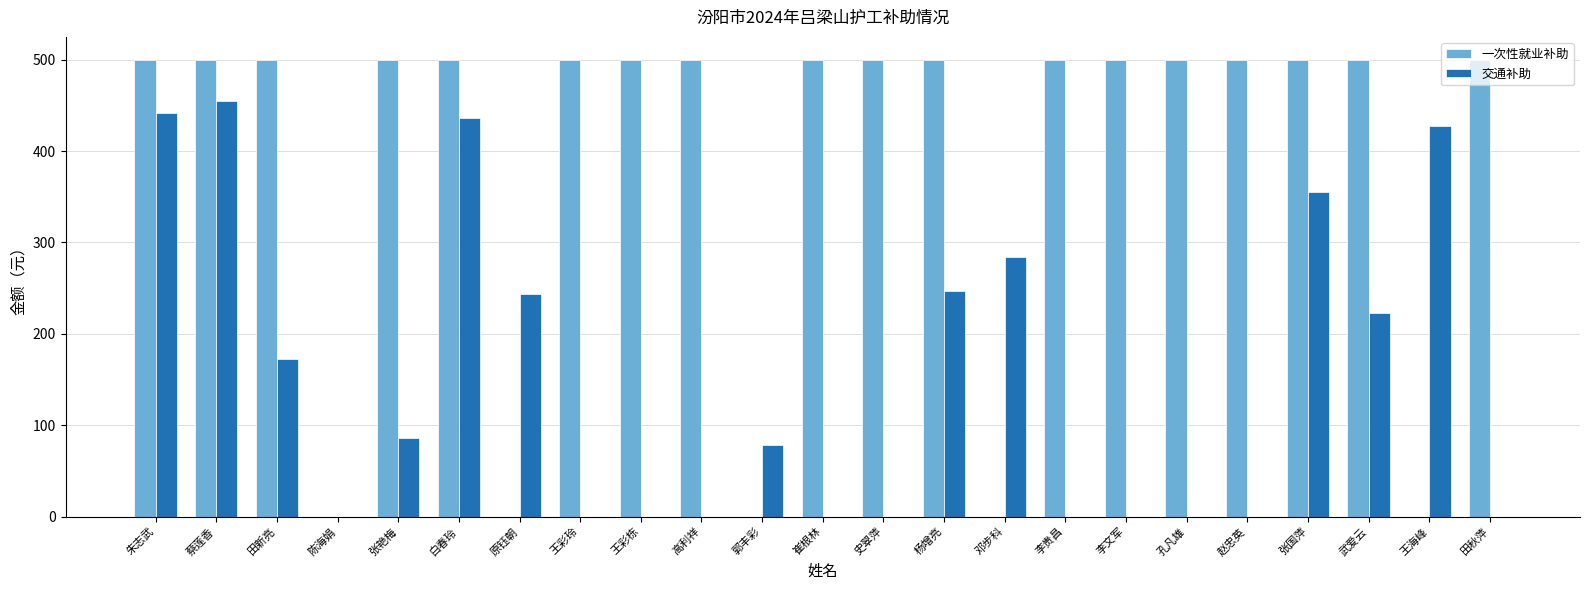

What is the greatest value displayed?

500.0